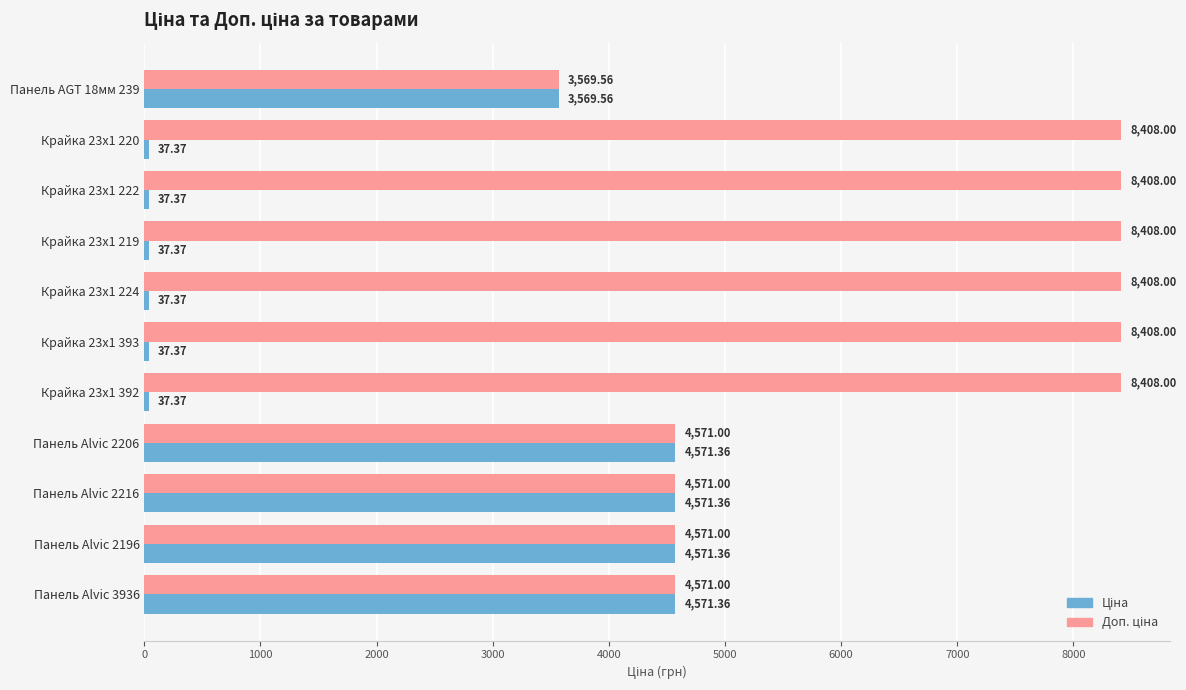

What is the spread (max minus min) of values at Панель Alvic 2206?

0.4